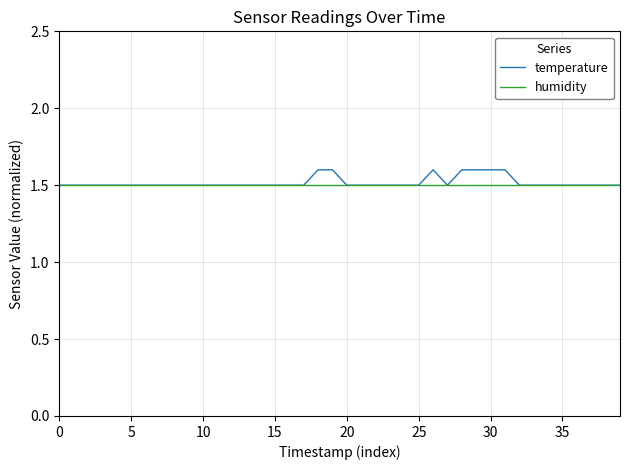

What are all the series names shown in the legend?

temperature, humidity